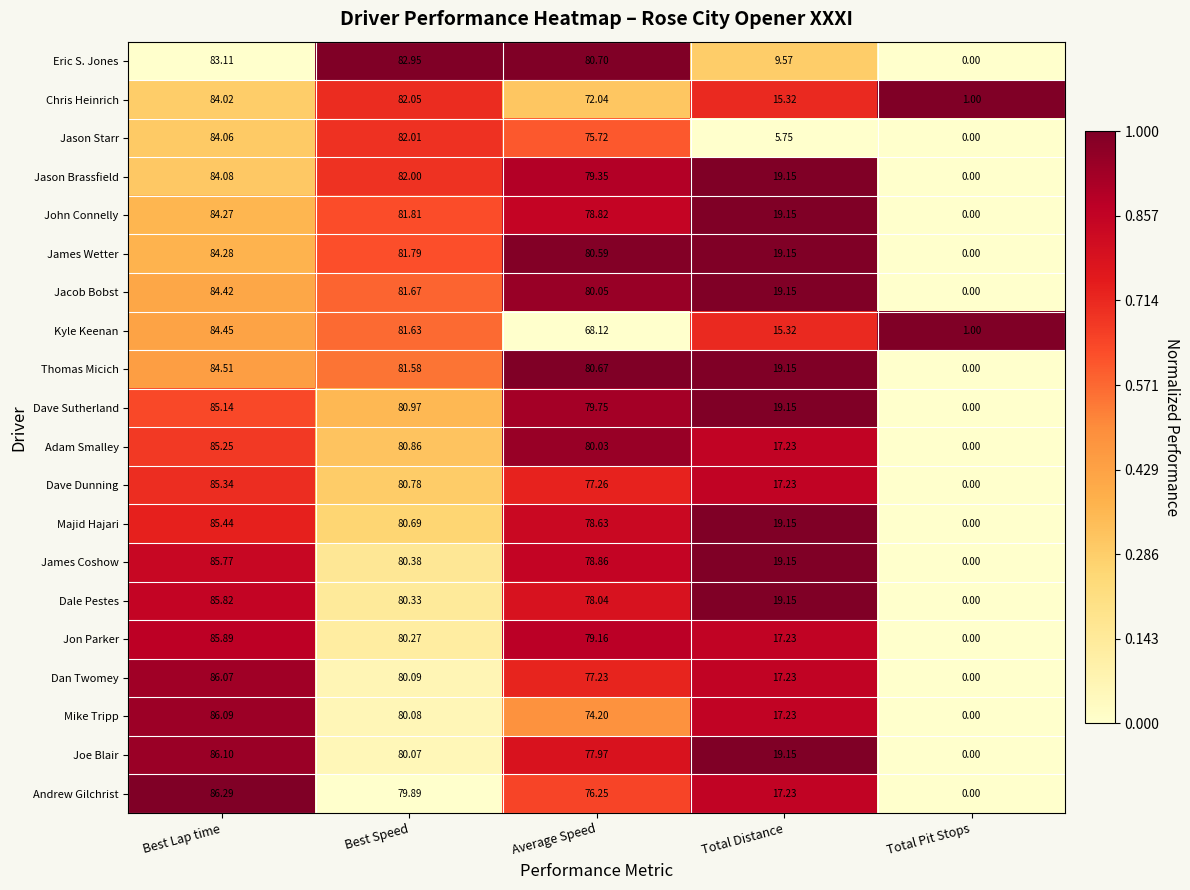

Is the value of John Connelly at Best Lap time greater than the value of Joe Blair at Best Speed?

Yes